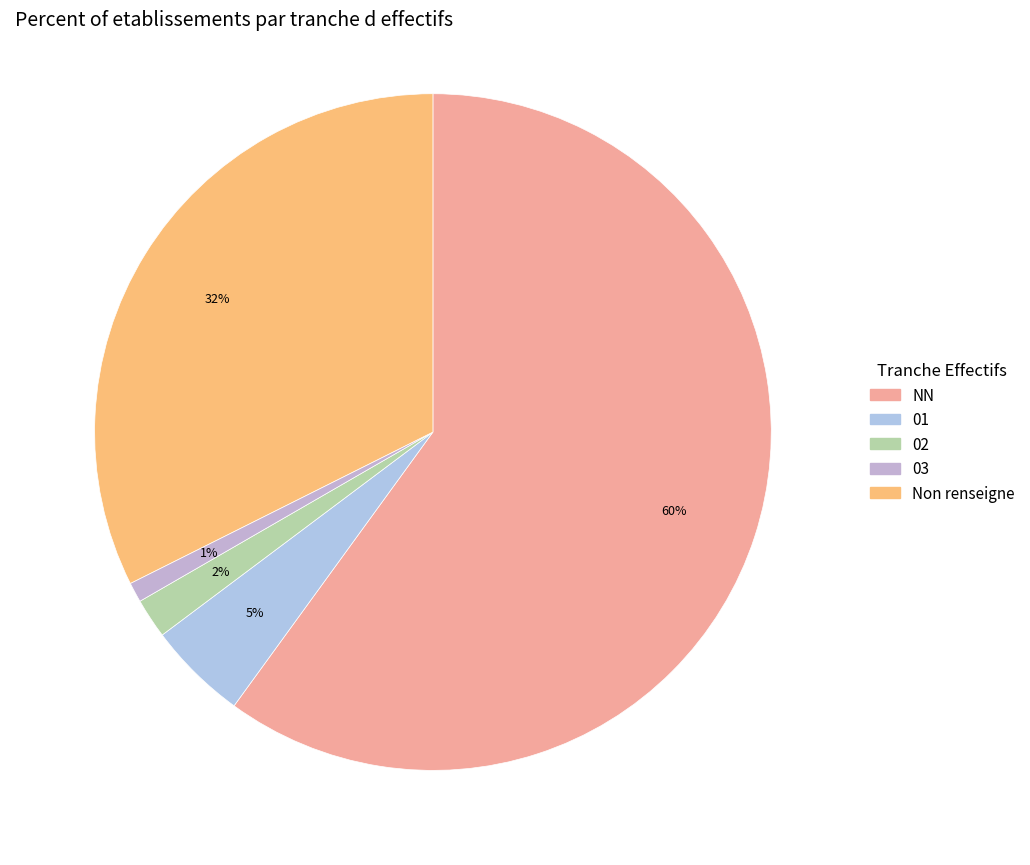

Is there a majority slice in this chart?

Yes